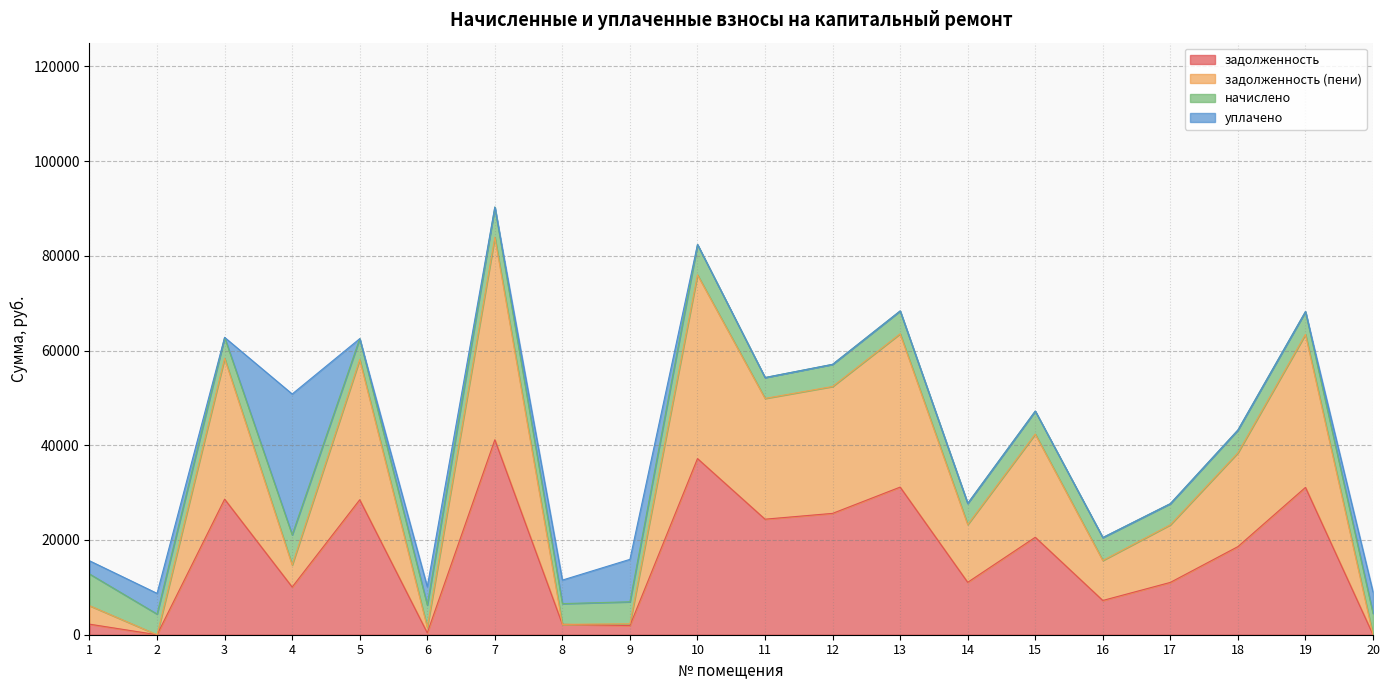

What is the value of the задолженность point at the 10th from the left?

37191.9